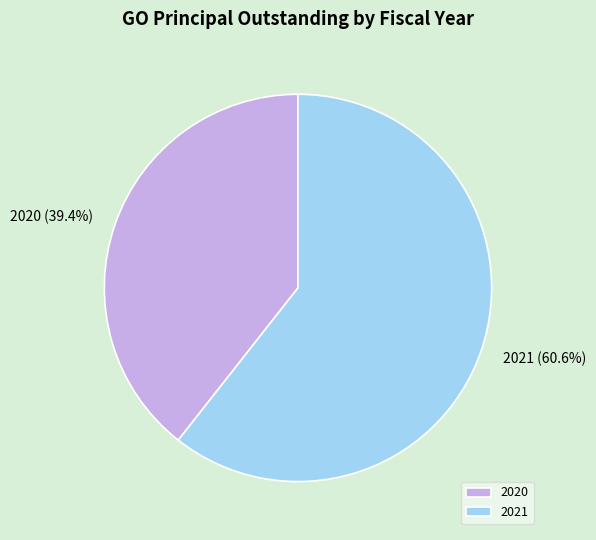

Which category has the biggest portion of the pie?

2021